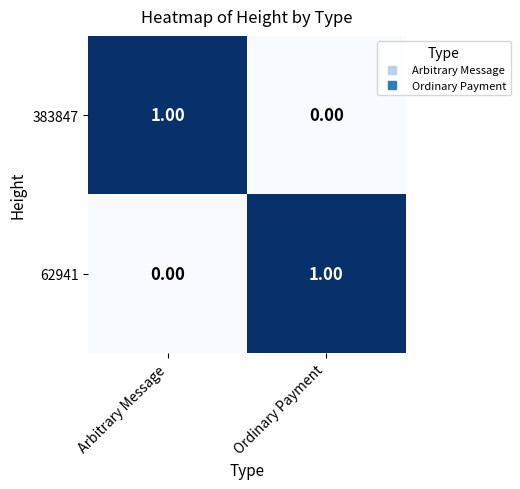

Is the value of 383847 at Arbitrary Message greater than the value of 62941 at Arbitrary Message?

Yes